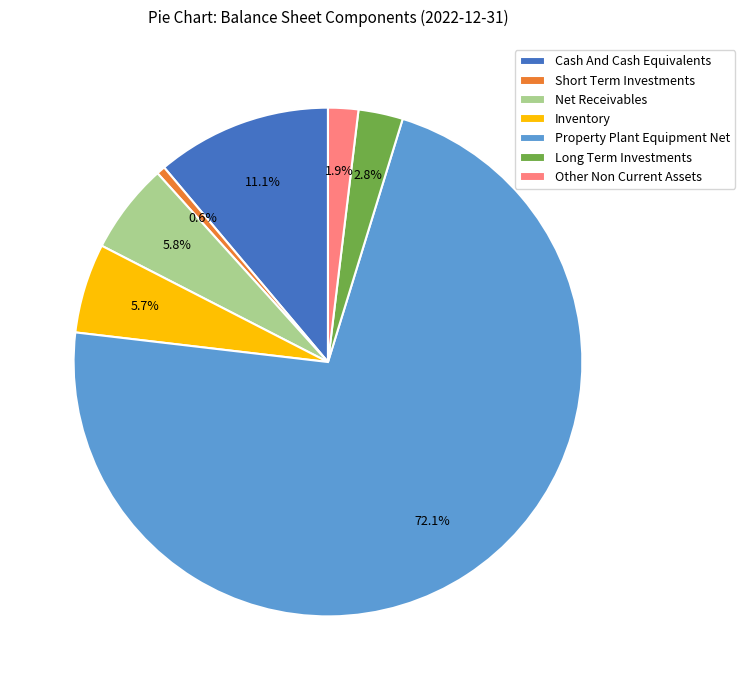

How much of the chart is everything except Long Term Investments?

97.2%